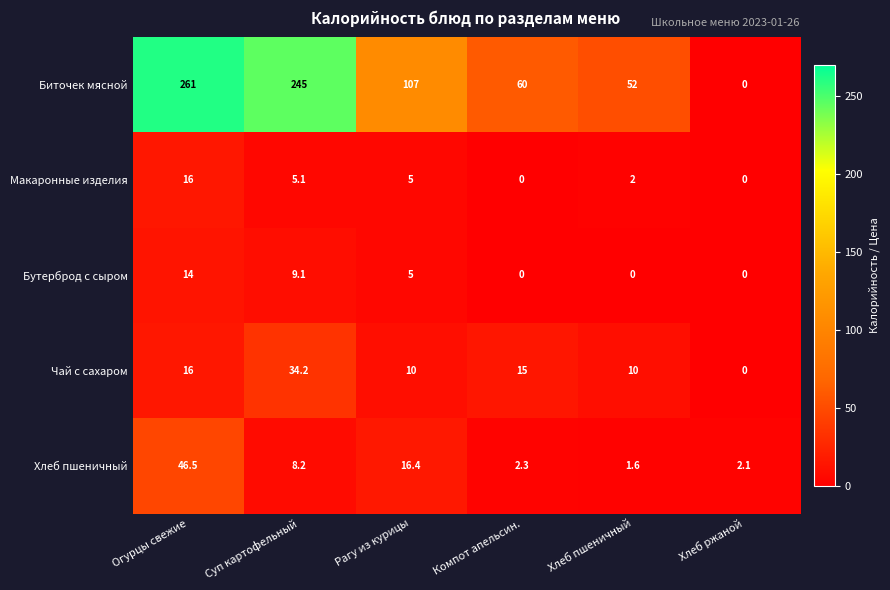

What is the greatest value displayed?

261.0